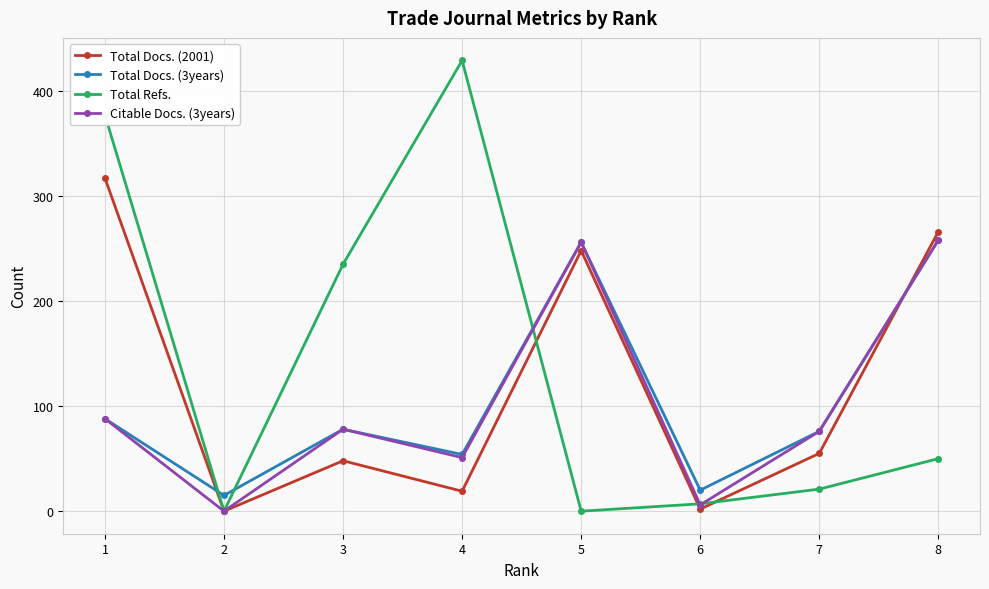

Reading left to right, extract all data points from this chart.

Total Docs. (2001): 317	0	48	19	248	2	55	266
Total Docs. (3years): 88	15	78	54	256	20	76	258
Total Refs.: 377	0	235	429	0	7	21	50
Citable Docs. (3years): 88	0	78	51	256	6	76	258